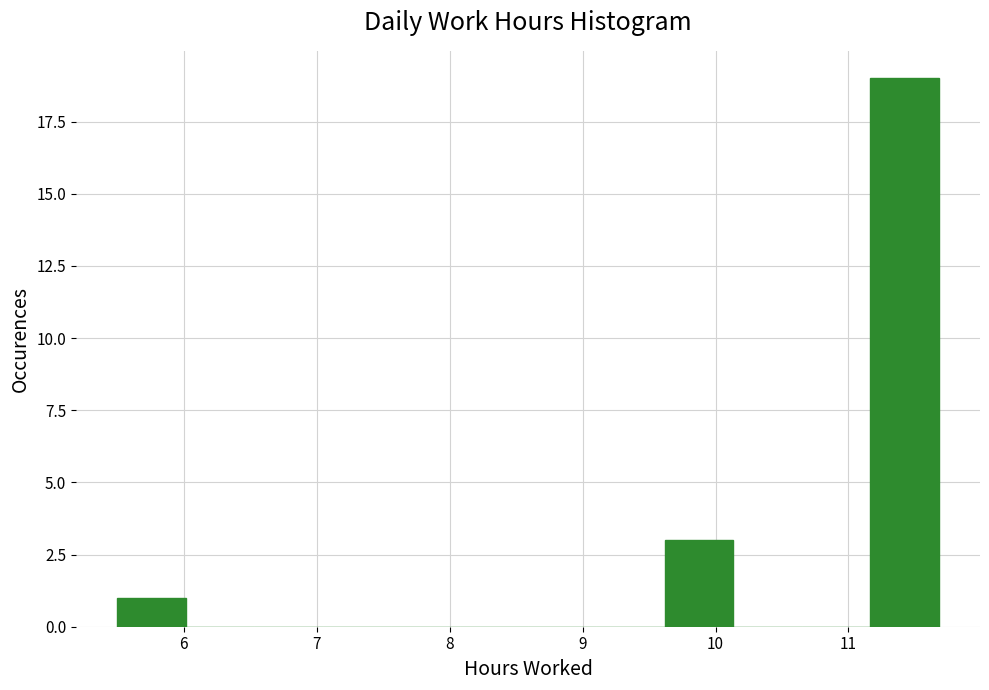

Which range on the x-axis has the tallest bar?

11.2 to 11.7